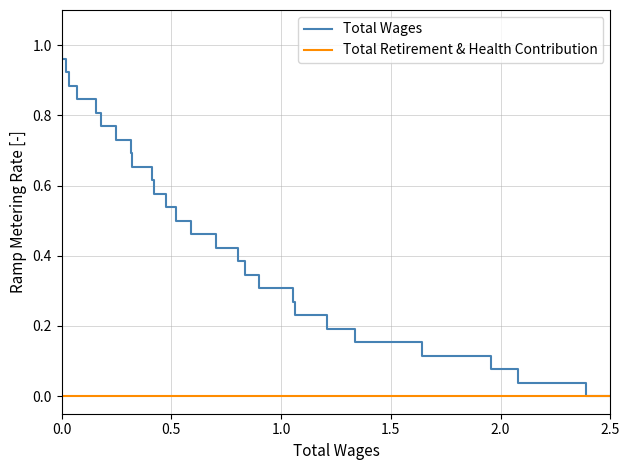

What is the difference between the second highest and second lowest values in the Total Wages series?

0.9